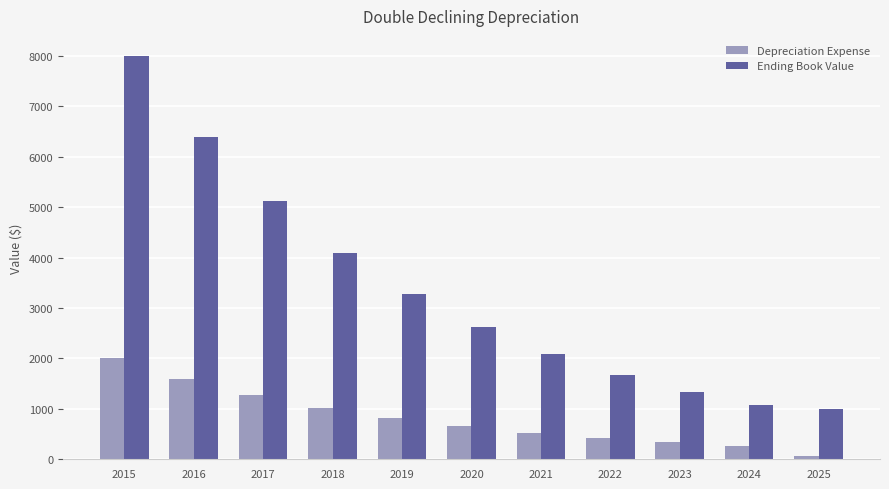

True or false: Depreciation Expense has a value of 524.3 at 2021.

True